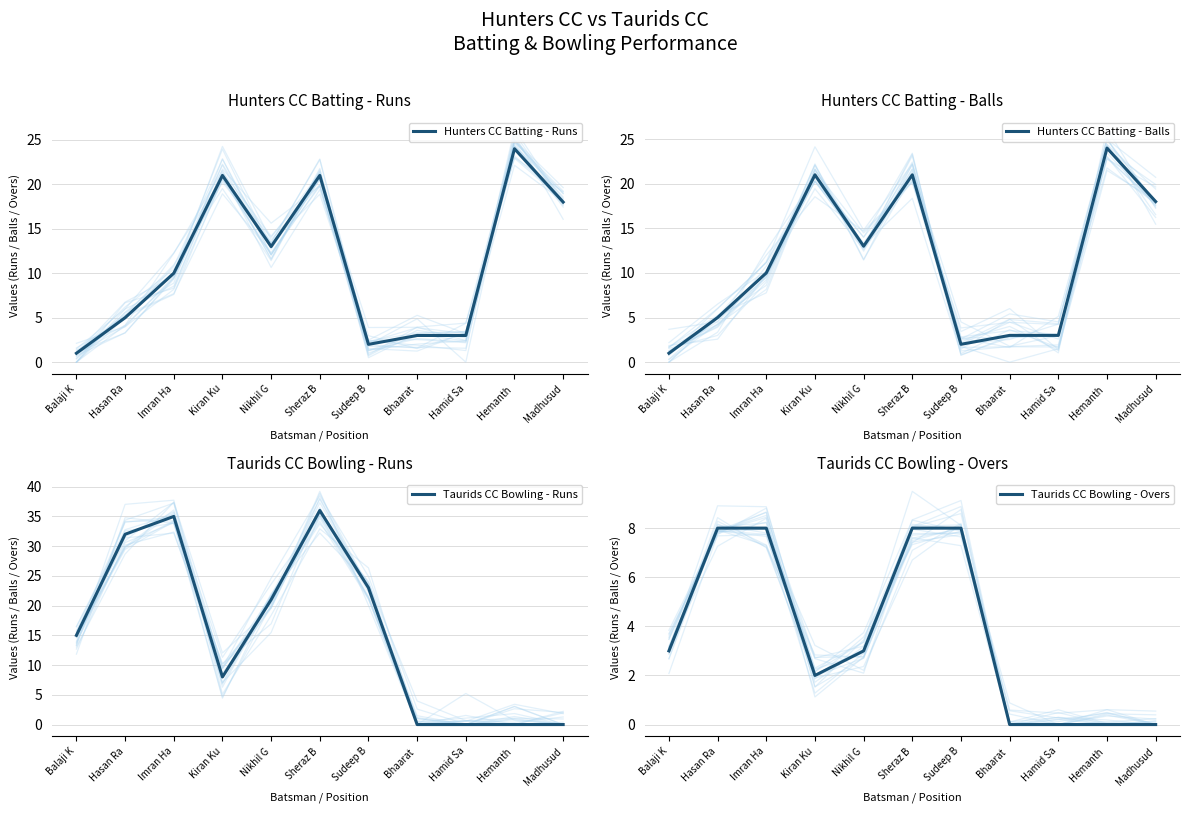

What is the label of the 1st point from the right?

Madhusud